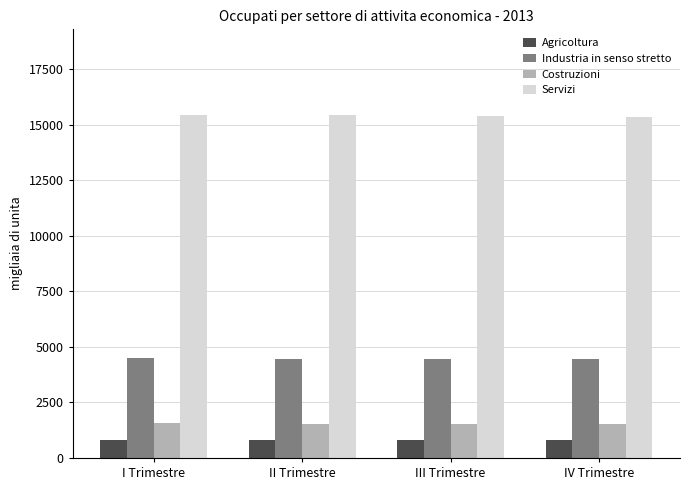

Read the Costruzioni value at III Trimestre.

1543.0